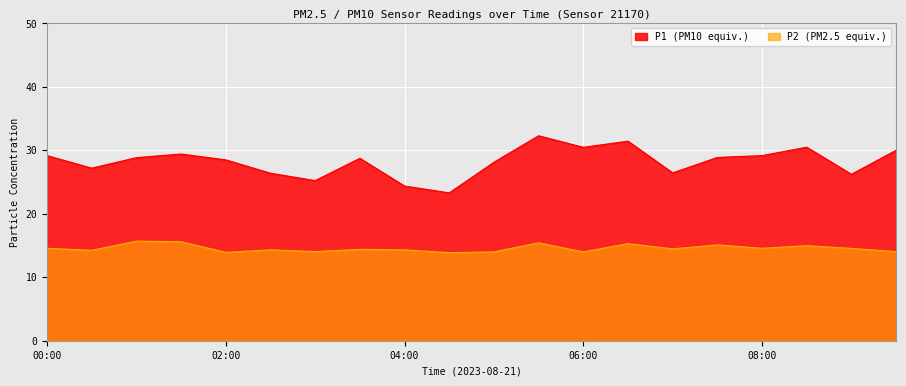

What is the lowest value of the P1 series?

23.3